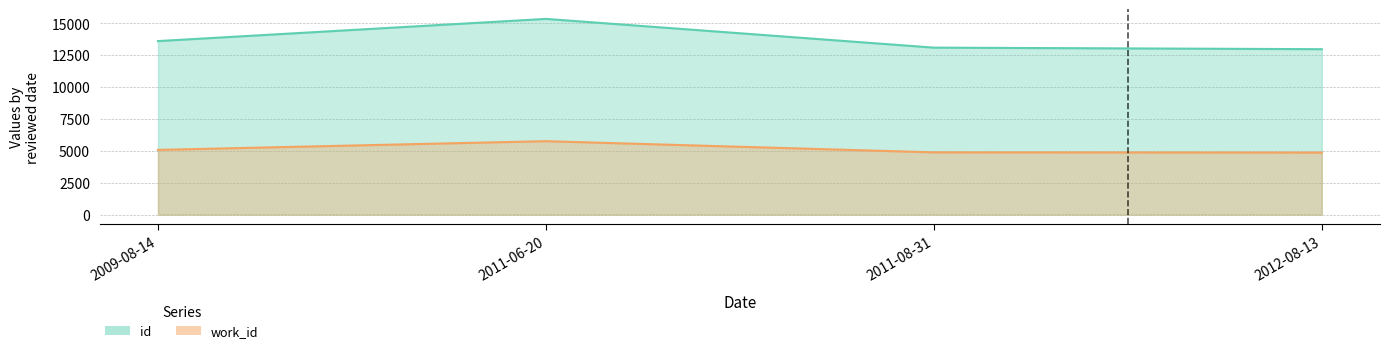

What is the maximum value for id?

15334